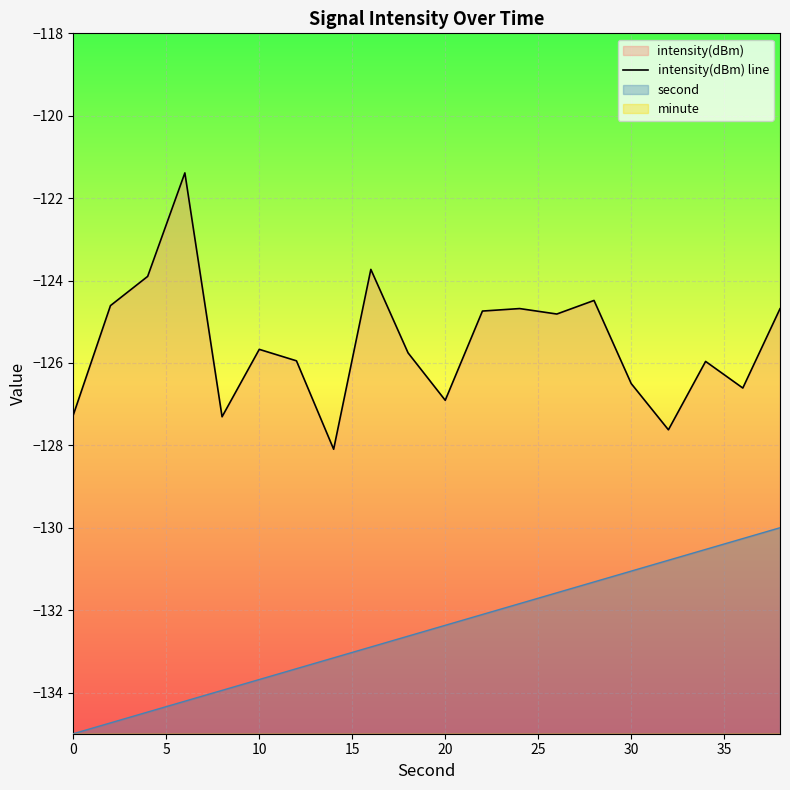

Is it true that intensity(dBm) line equals -126.5 at 30?

True